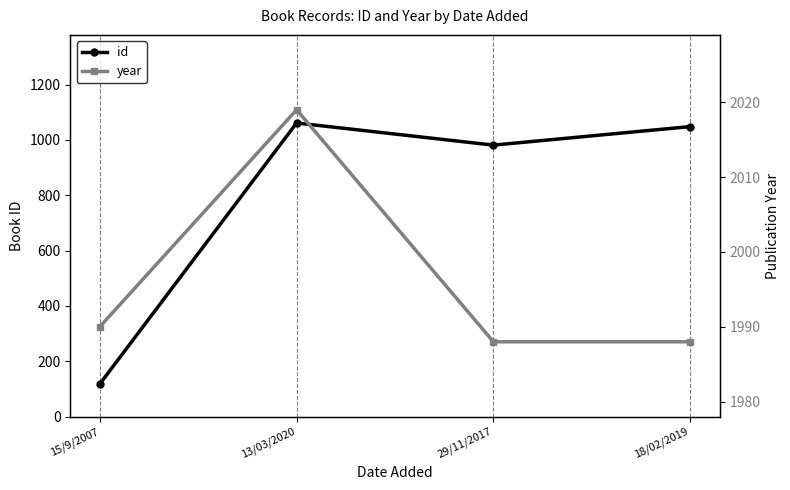

At which category does year reach its first local peak?

13/03/2020